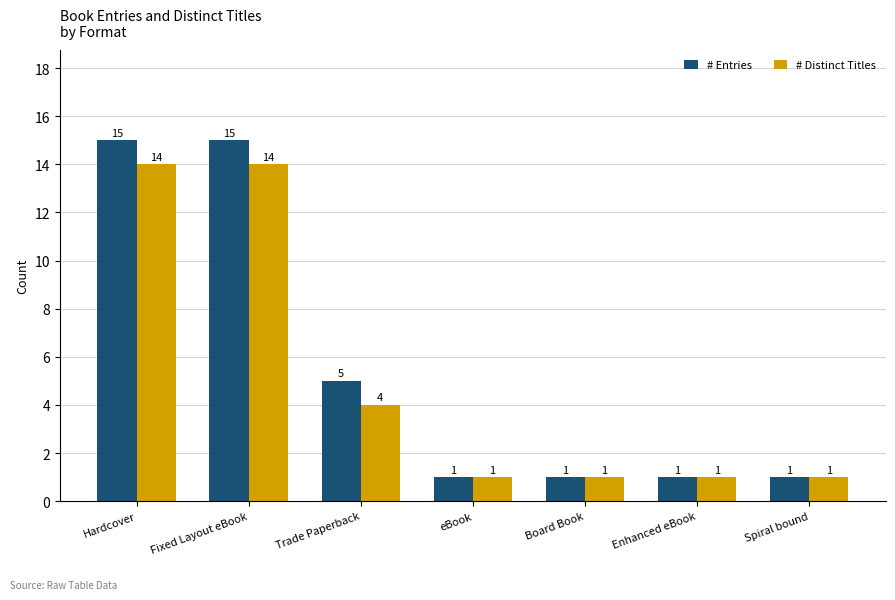

Which series has the largest range (max minus min)?

# Entries